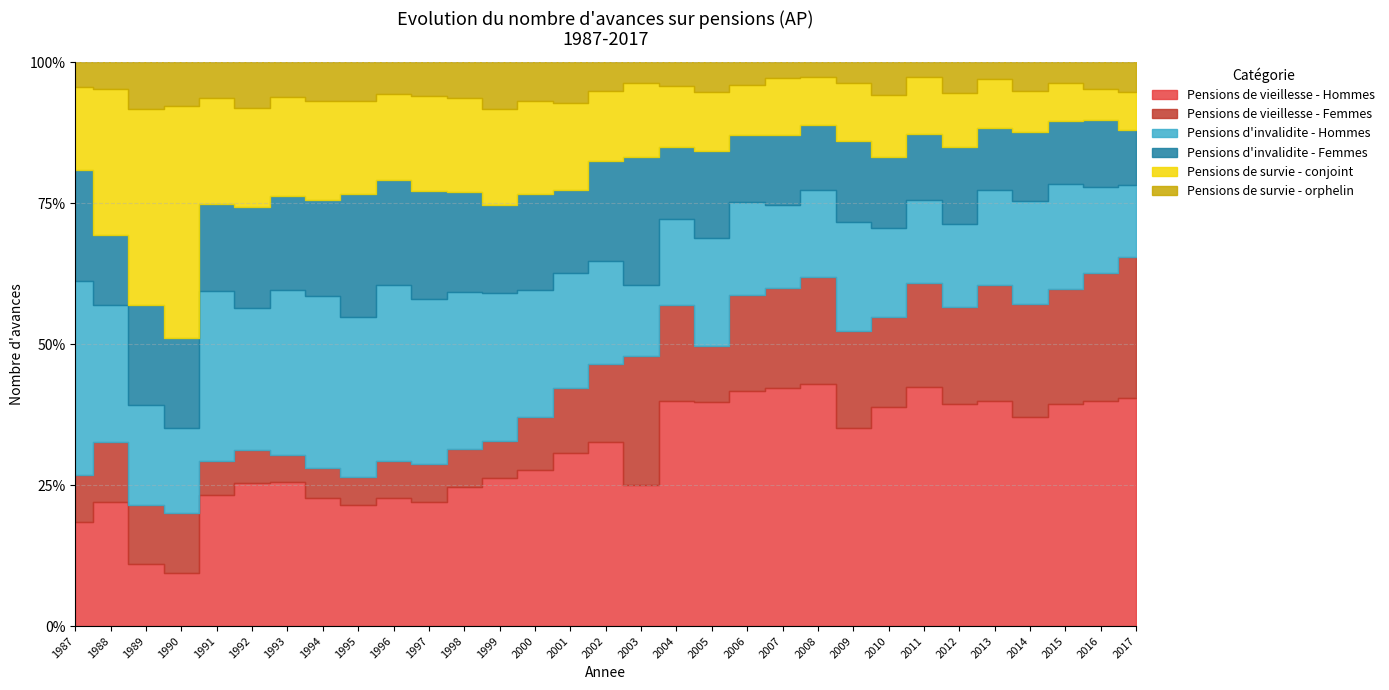

Where is Pensions de vieillesse - Hommes nearest to the value 373?

2004